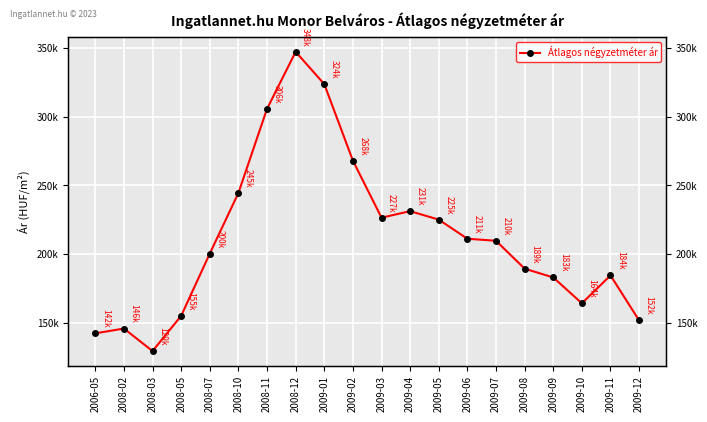

Where is the first local maximum?

2008-02